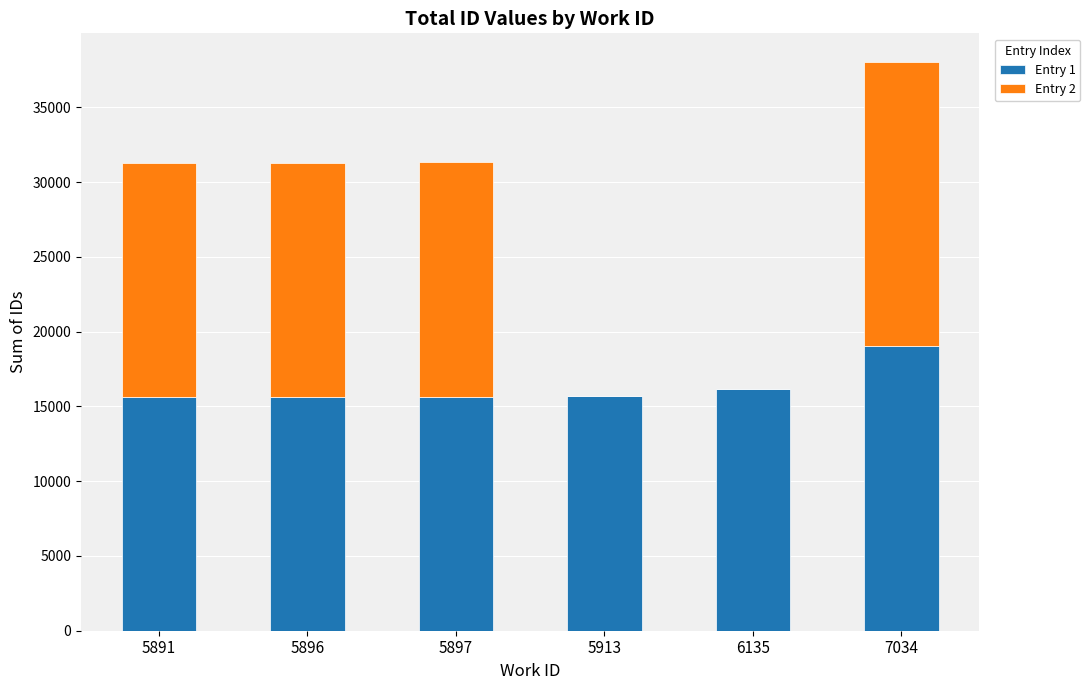

True or false: Entry 1 has a value of 22155 at 5913.

False